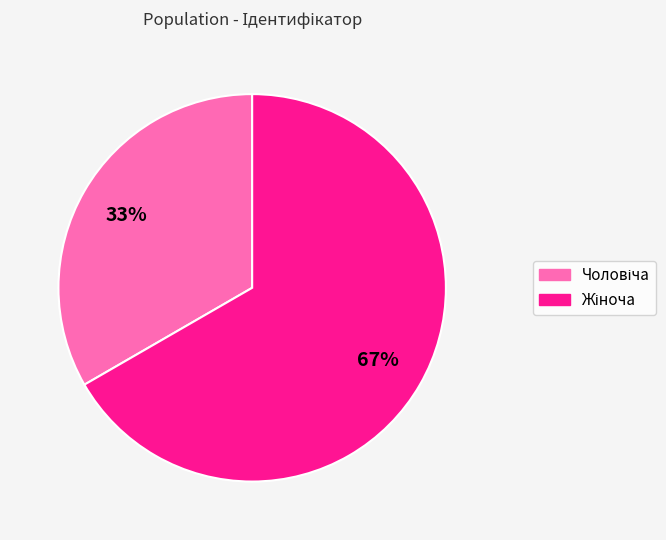

Does any single category account for the majority?

Yes